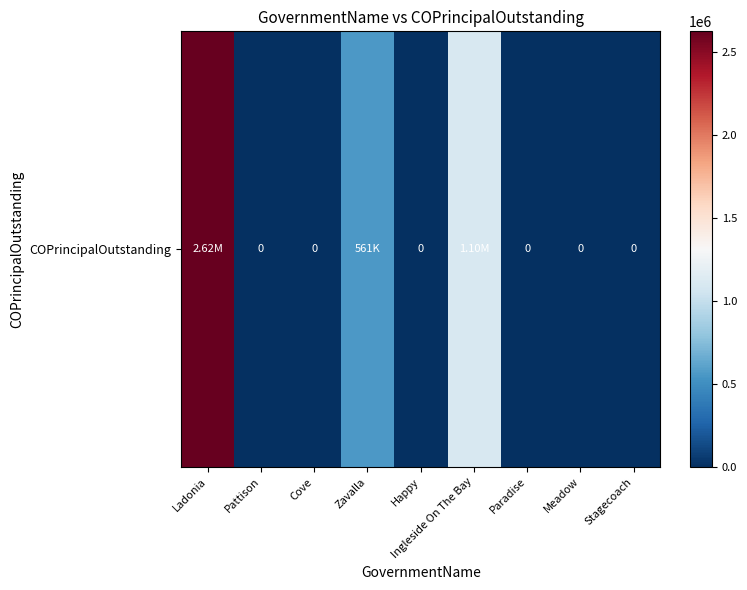

How many data points are above 0?

3